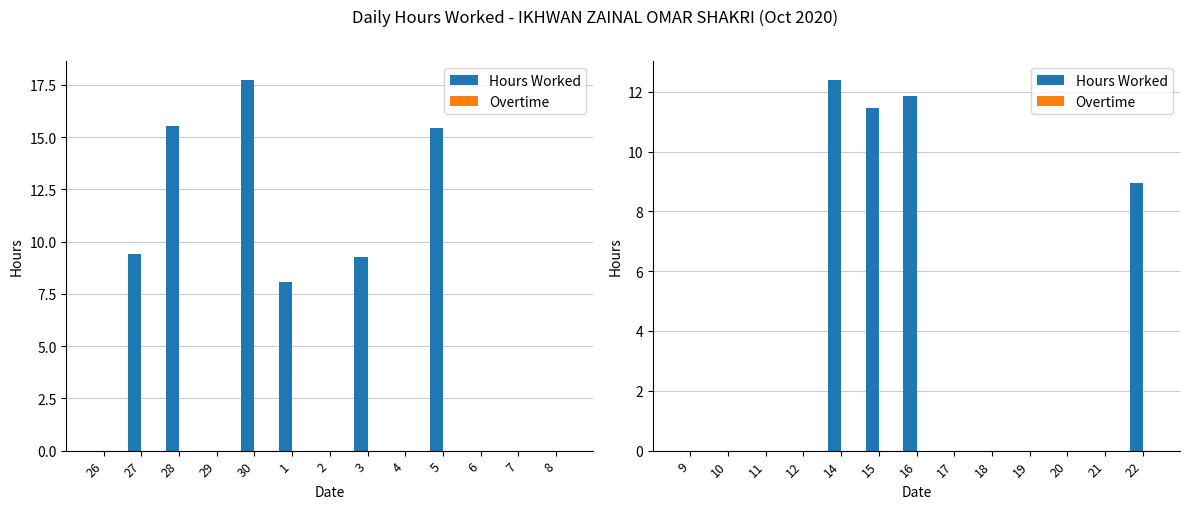

How many bars are there in each group?

2